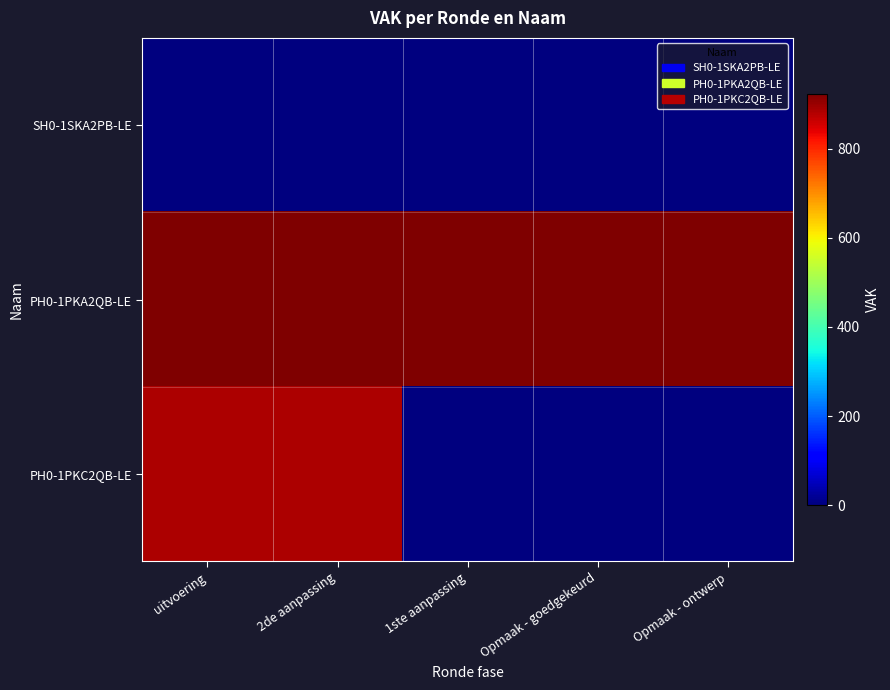

At how many categories does at least one series exceed 224?

5